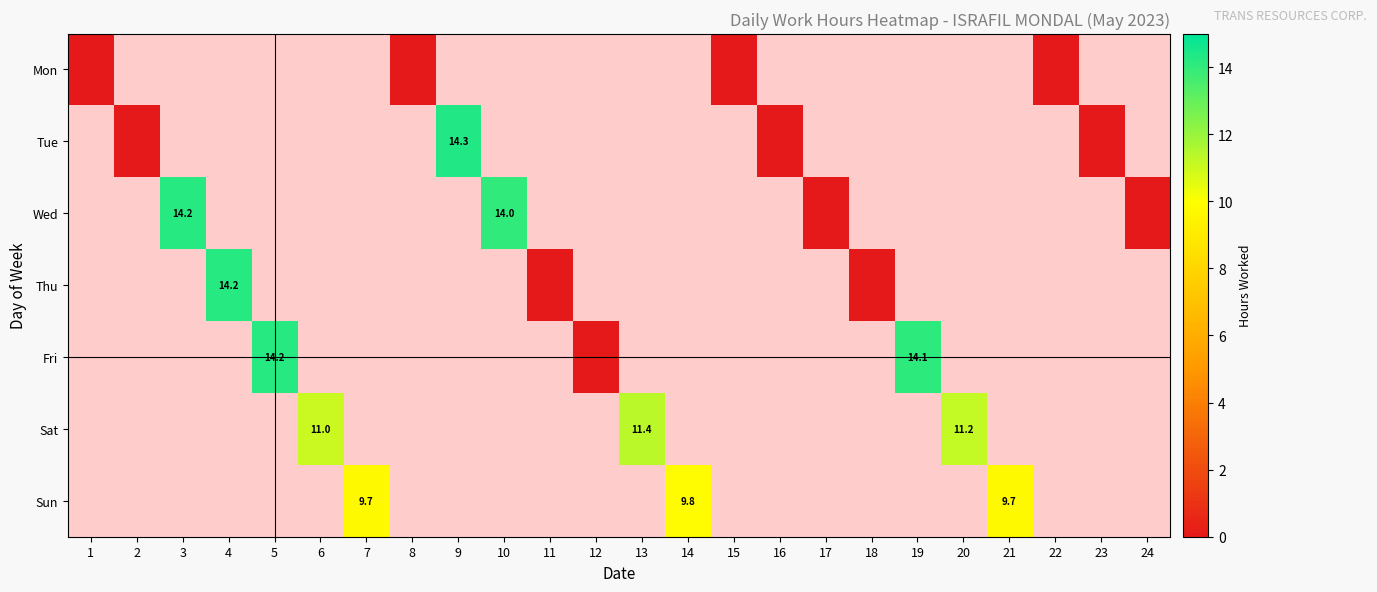

The value of Sat at 13 is 18.3. True or false?

False